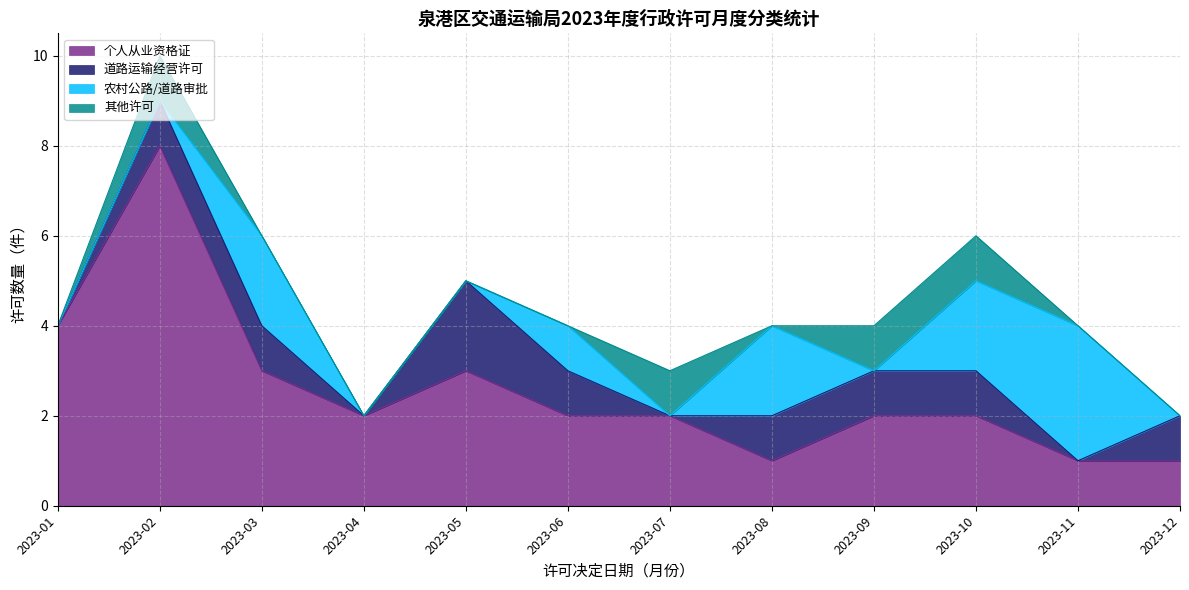

Rank the series by their maximum value, from lowest to highest.

其他许可, 道路运输经营许可, 农村公路/道路审批, 个人从业资格证